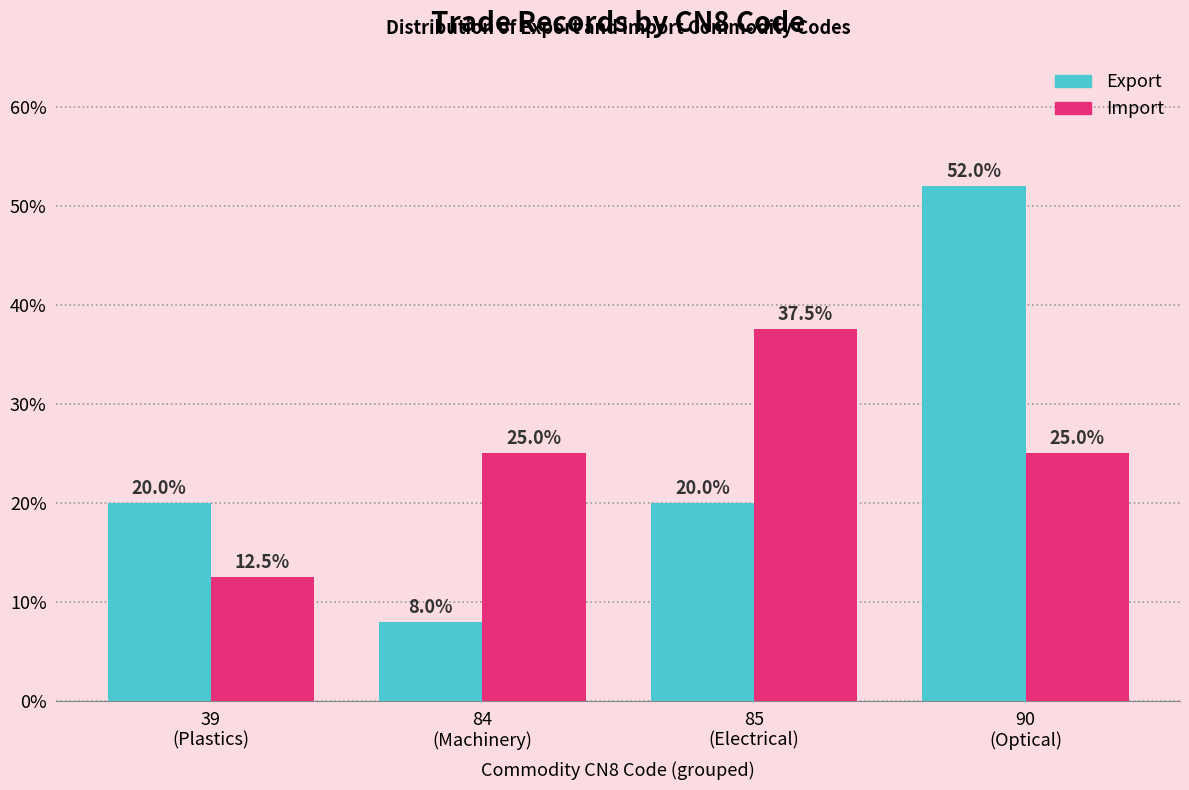

Reading right to left, what are all the values shown in this chart?

Export: 52.0	20.0	8.0	20.0
Import: 25.0	37.5	25.0	12.5